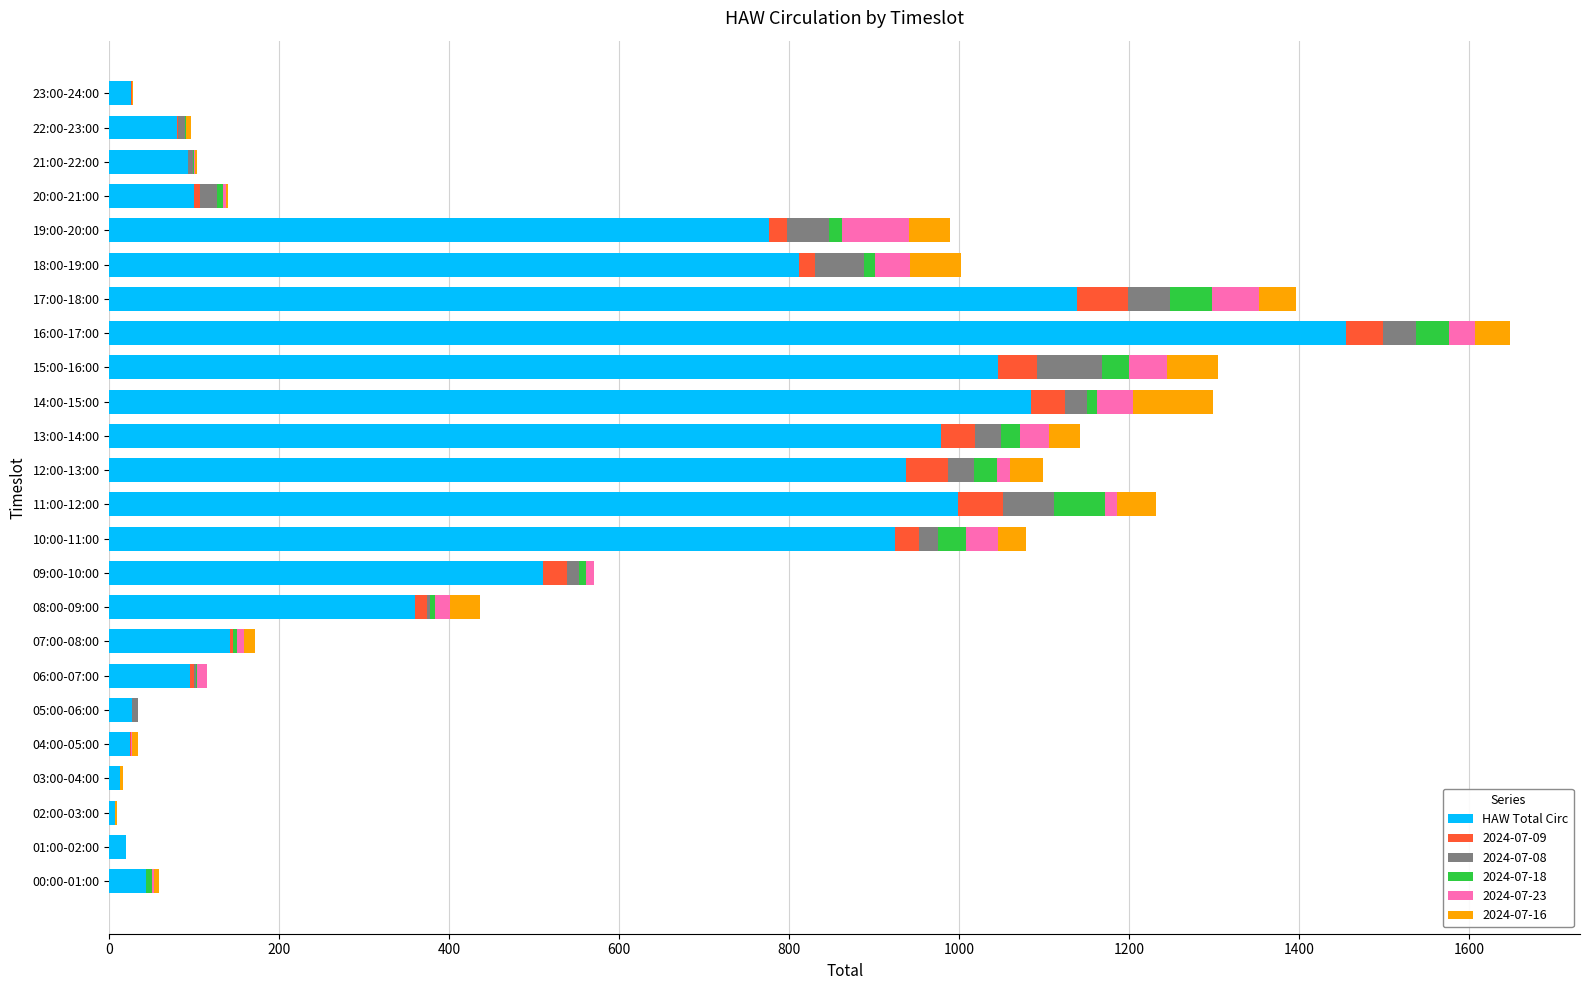

At which category is the sum across all series the highest?

16:00-17:00